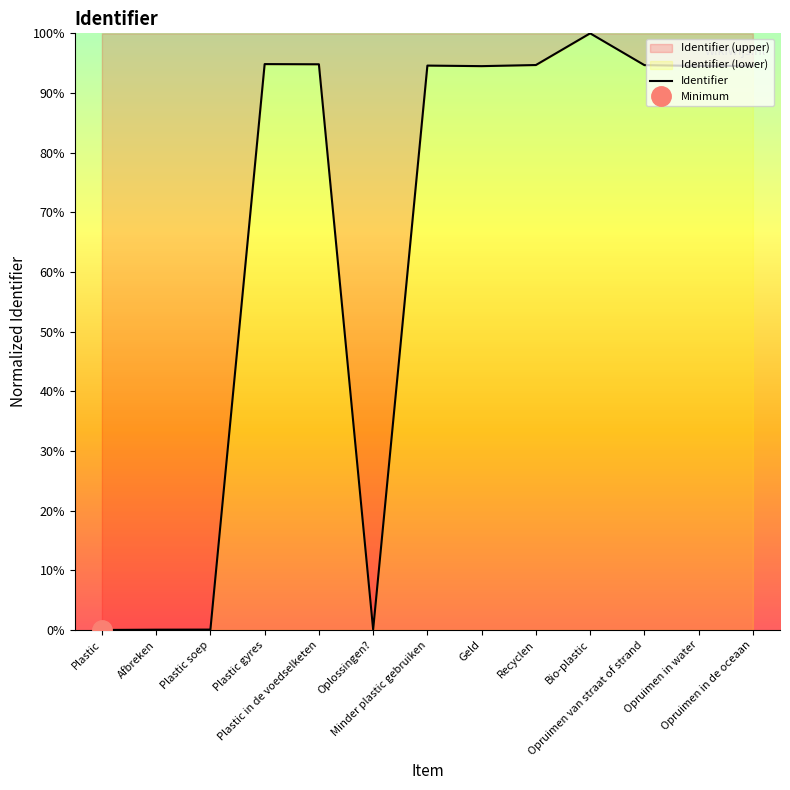

Where does the data first go above 94?

Plastic gyres